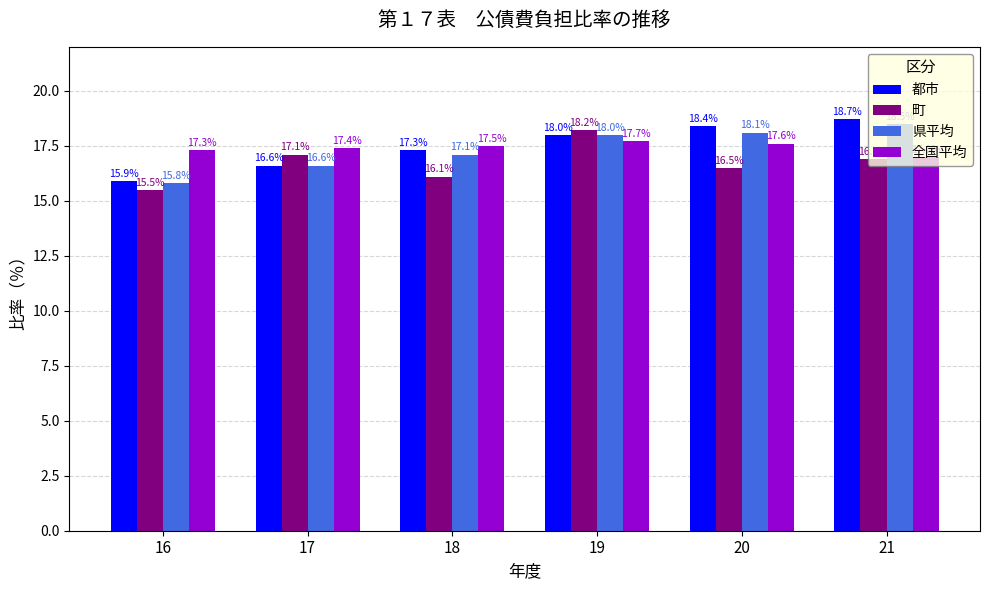

Where is 全国平均 nearest to the value 17?

21